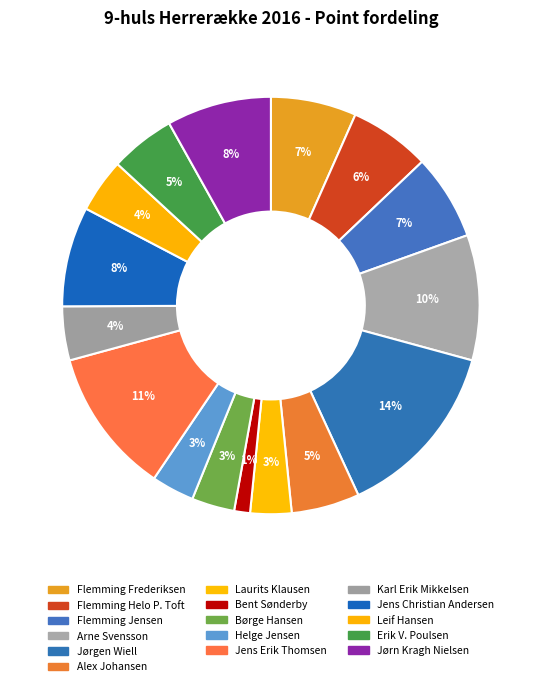

How many slices are in this pie chart?

16